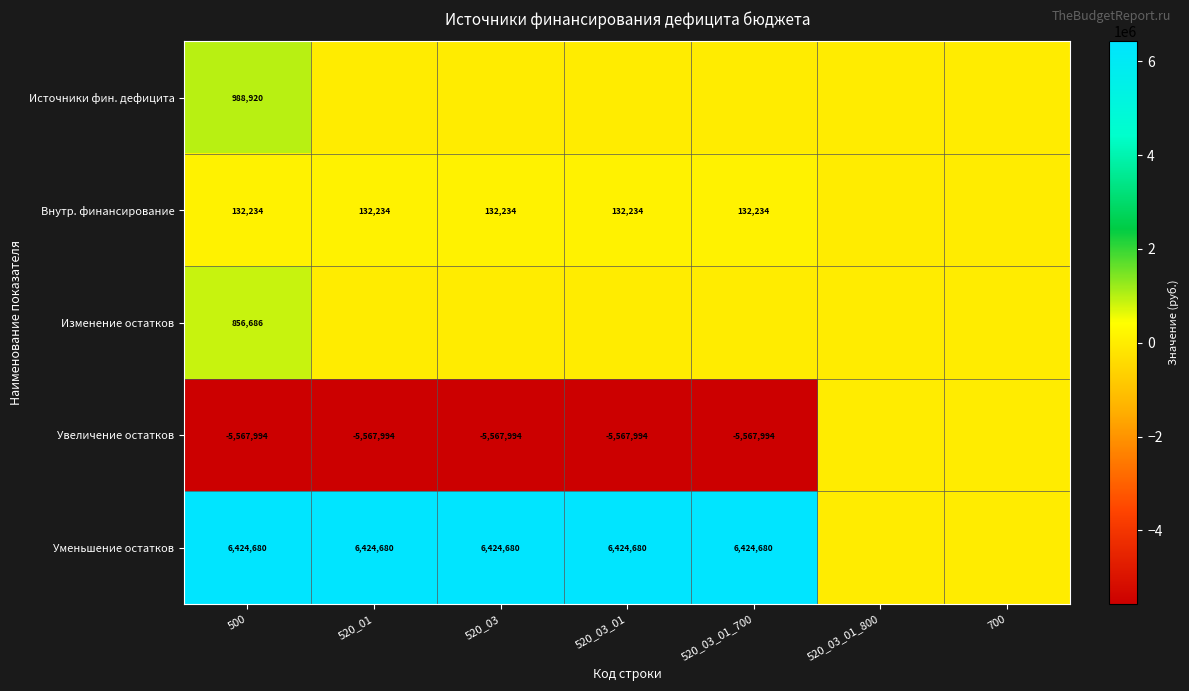

How many data points does each series have?

7